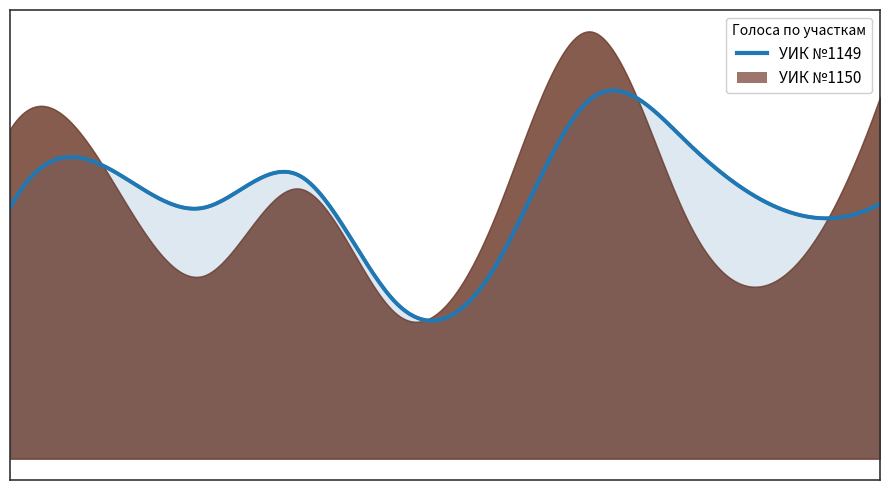

What are all the series names shown in the legend?

УИК №1149, УИК №1150